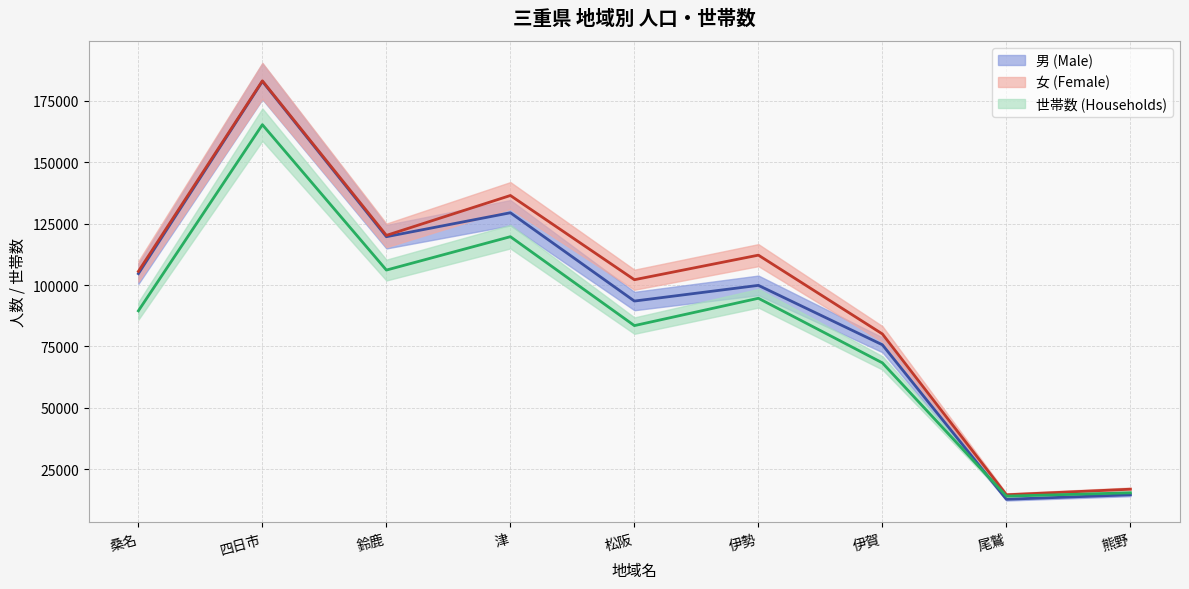

Is the value of 世帯数 (Households) at 鈴鹿 greater than the value of 女 (Female) at 桑名?

Yes